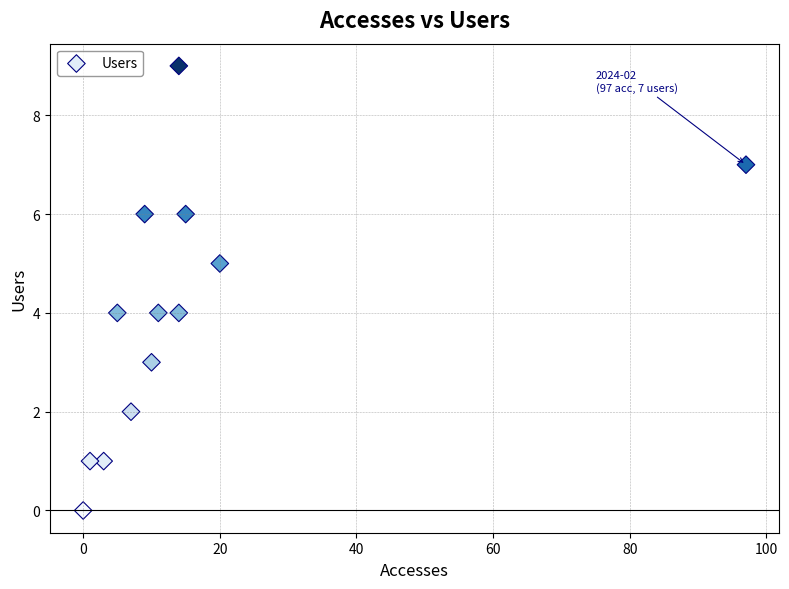

What is the range of Y values (max minus min)?

9